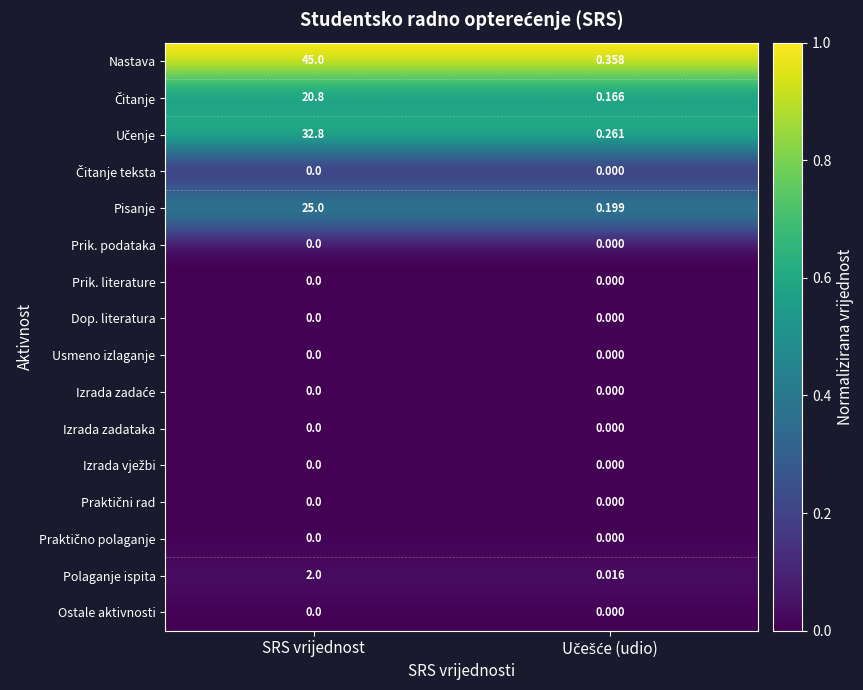

At which category is the sum across all series the highest?

SRS vrijednost